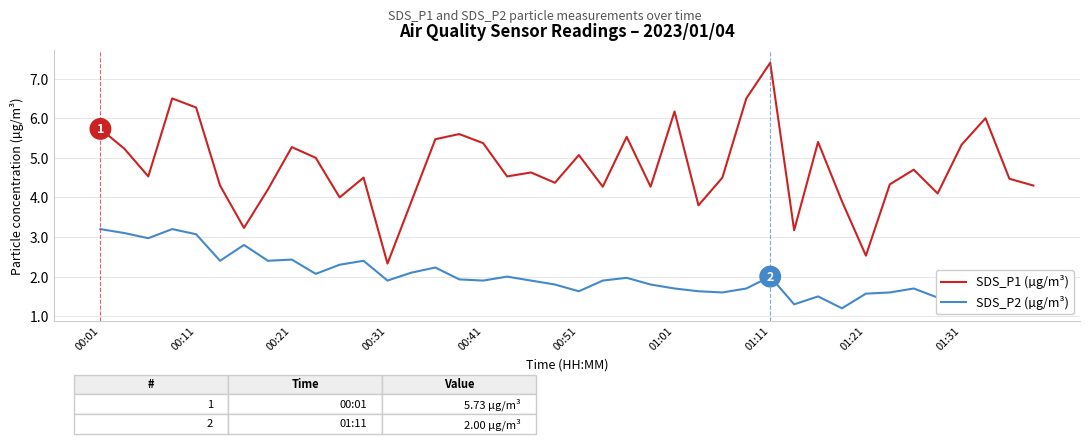

True or false: SDS_P2 (µg/m³) and SDS_P1 (µg/m³) cross at least once.

False